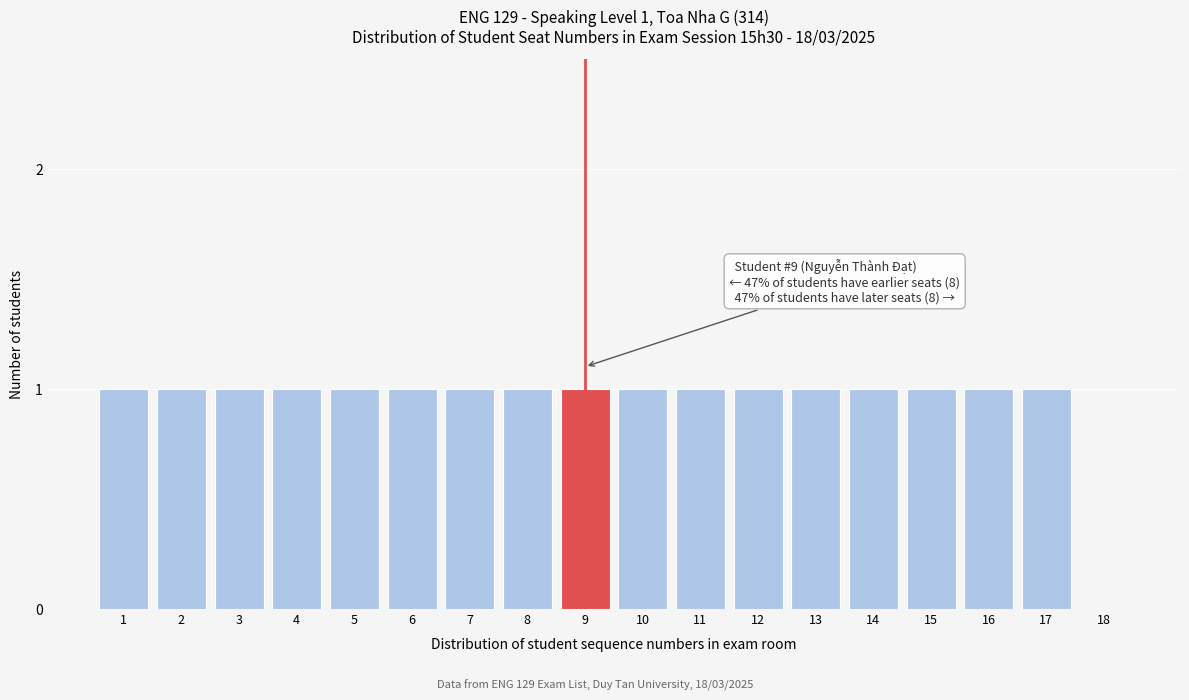

Reading left to right, extract all data points from this chart.

1=1	2=1	3=1	4=1	5=1	6=1	7=1	8=1	9=1	10=1	11=1	12=1	13=1	14=1	15=1	16=1	17=1	18=0